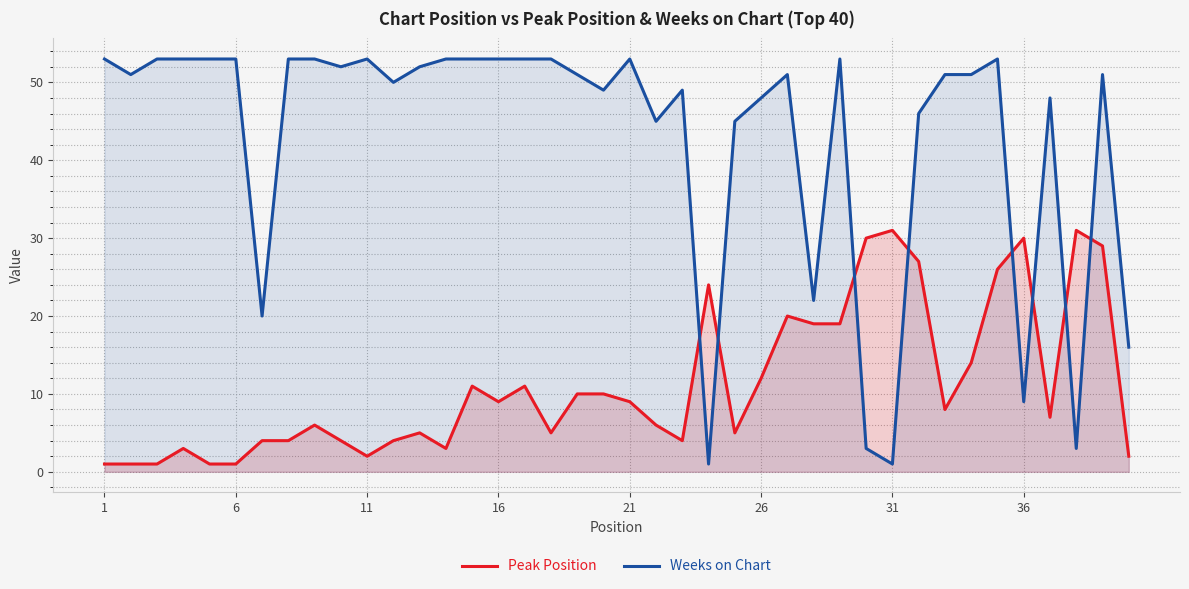

What are all the series names shown in the legend?

Peak Position, Weeks on Chart